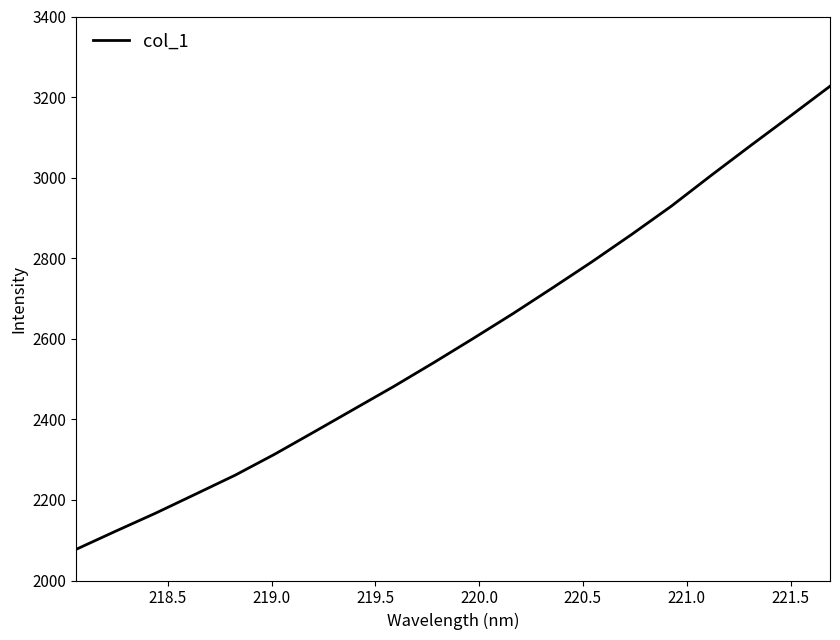

Is this an area chart (filled region under the line)?

No